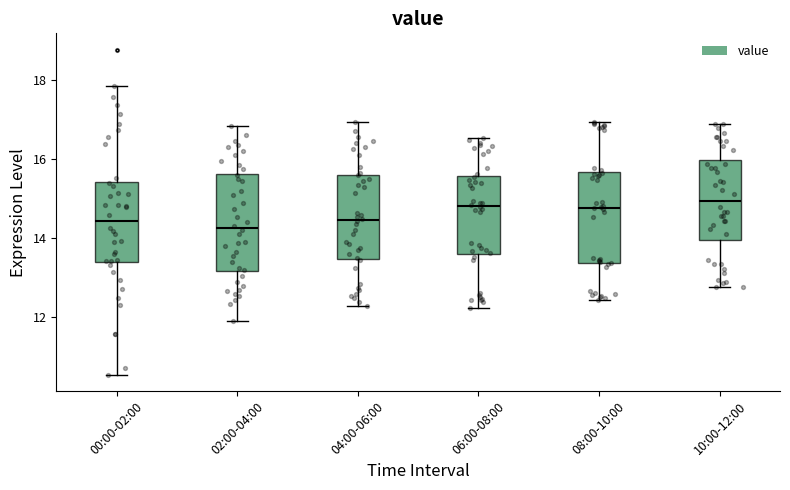

Where does the upper whisker of the box for 00:00-02:00 end on the y-axis? The values are not printed on the chart, so give them approximately, as read against the axis.

17.8